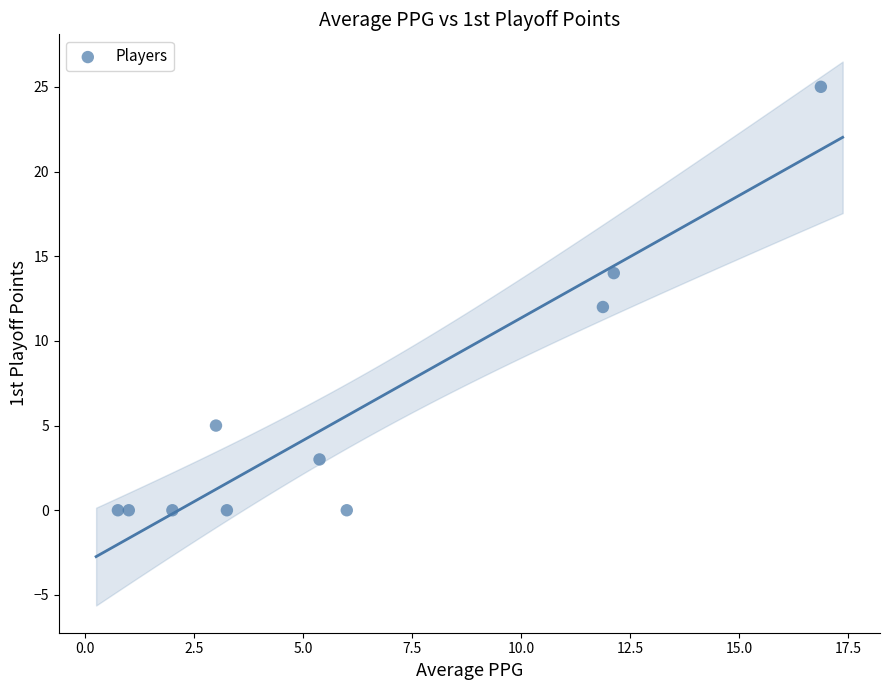

What is the range of Y values (max minus min)?

25